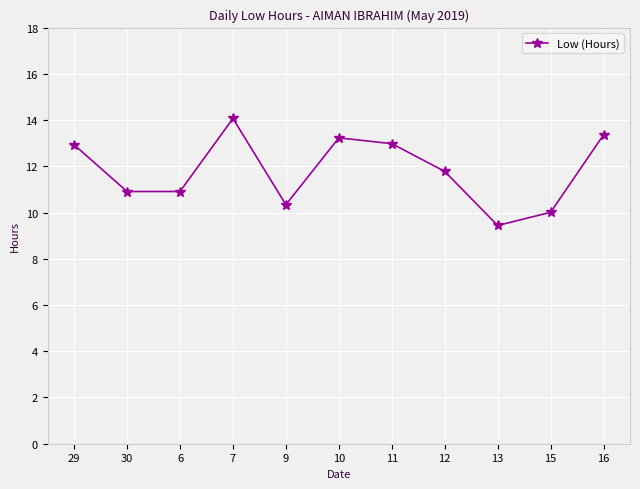

What is the label of the 9th point from the left?

13